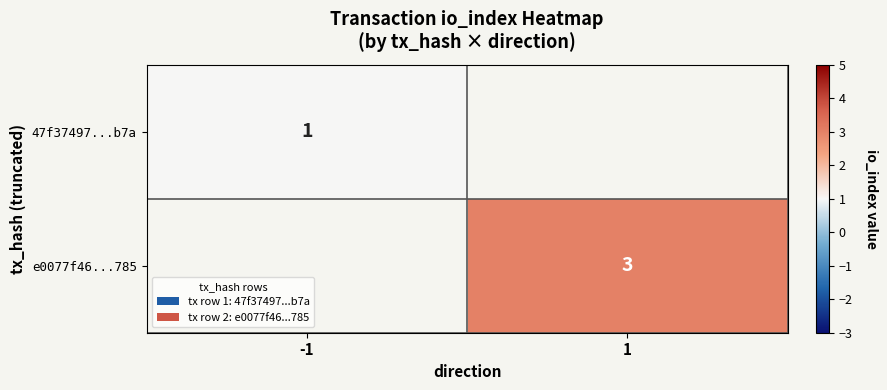

Which label corresponds to the smallest value in the chart?

-1